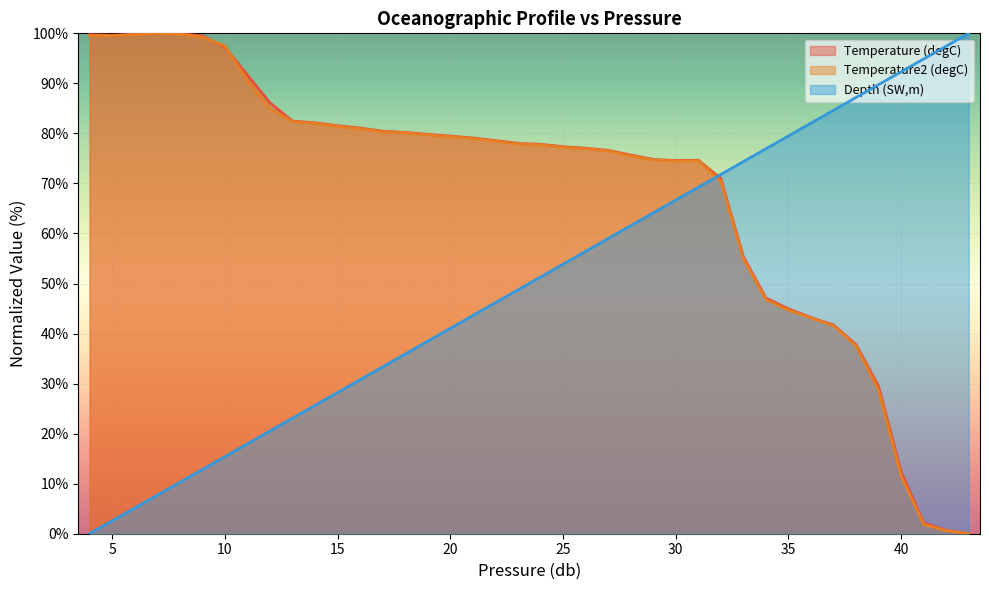

Where is the first local maximum for Temperature2 (degC)?

7